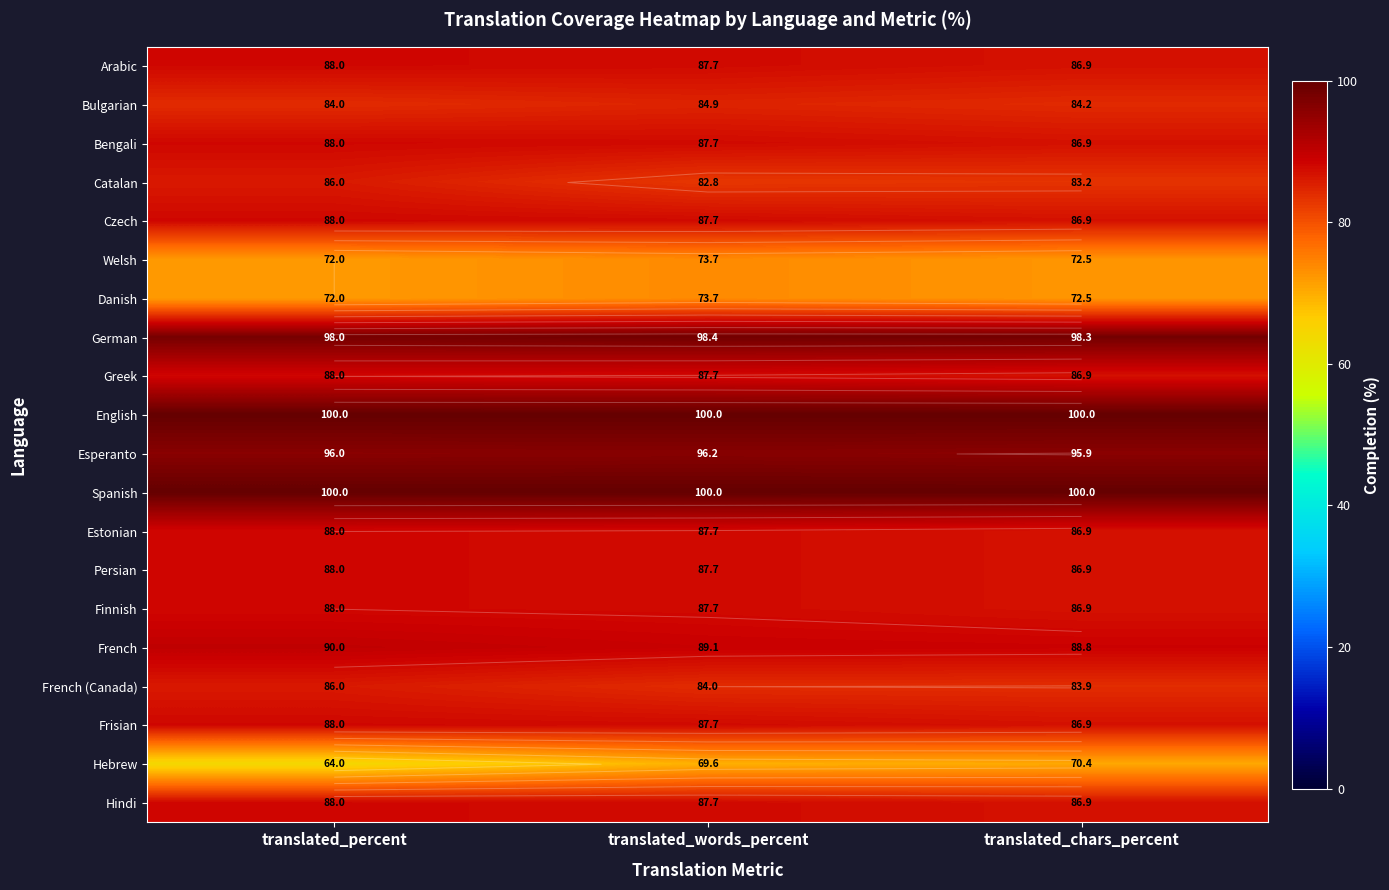

Rank the series at translated_chars_percent from lowest to highest value.

Hebrew, Welsh, Danish, Catalan, French (Canada), Bulgarian, Arabic, Bengali, Czech, Greek, Estonian, Persian, Finnish, Frisian, Hindi, French, Esperanto, German, English, Spanish